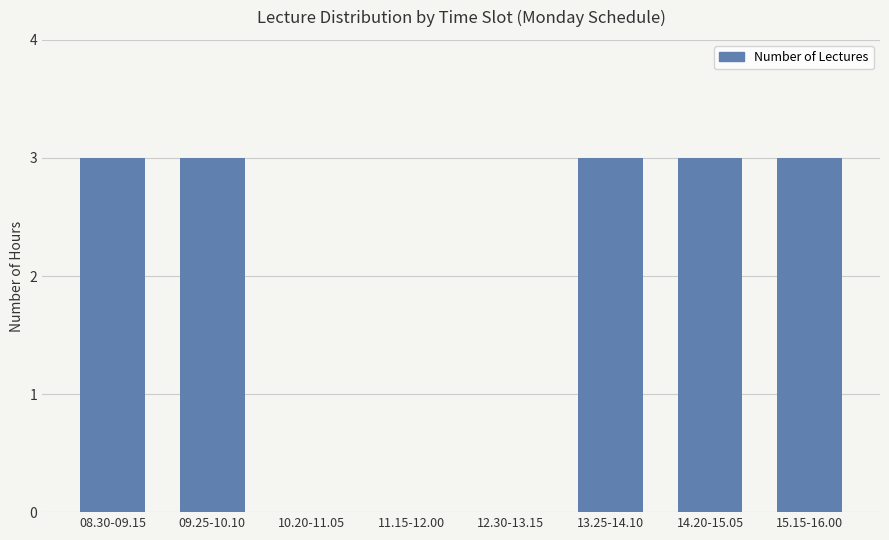

Reading left to right, extract all data points from this chart.

3	3	0	0	0	3	3	3